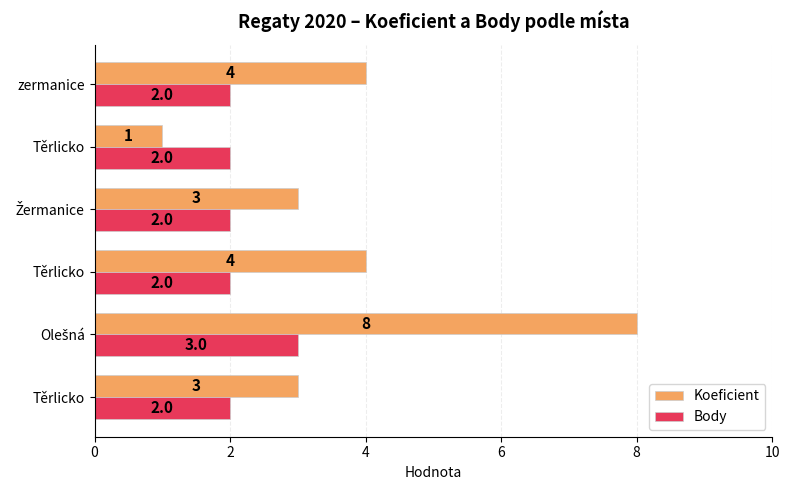

What are all the series names shown in the legend?

Koeficient, Body